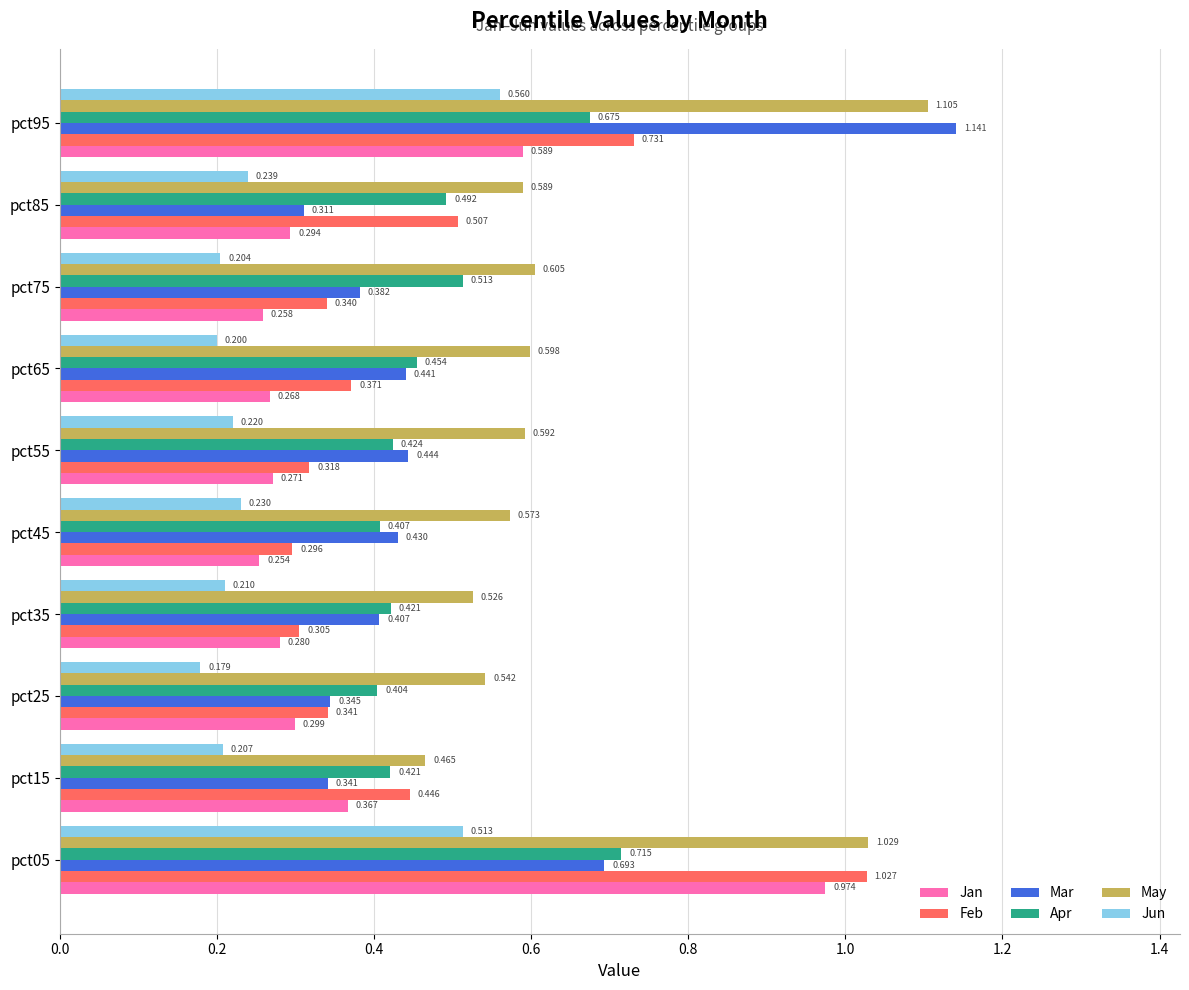

Is the value of Mar at pct95 greater than the value of Apr at pct55?

Yes